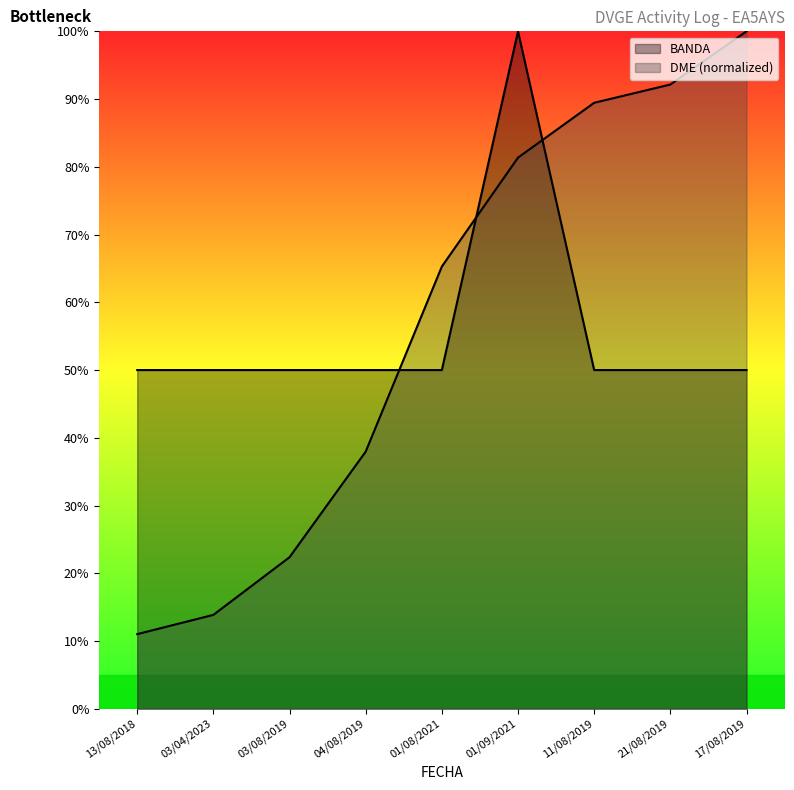

Rank the series by their maximum value, from highest to lowest.

BANDA, DME